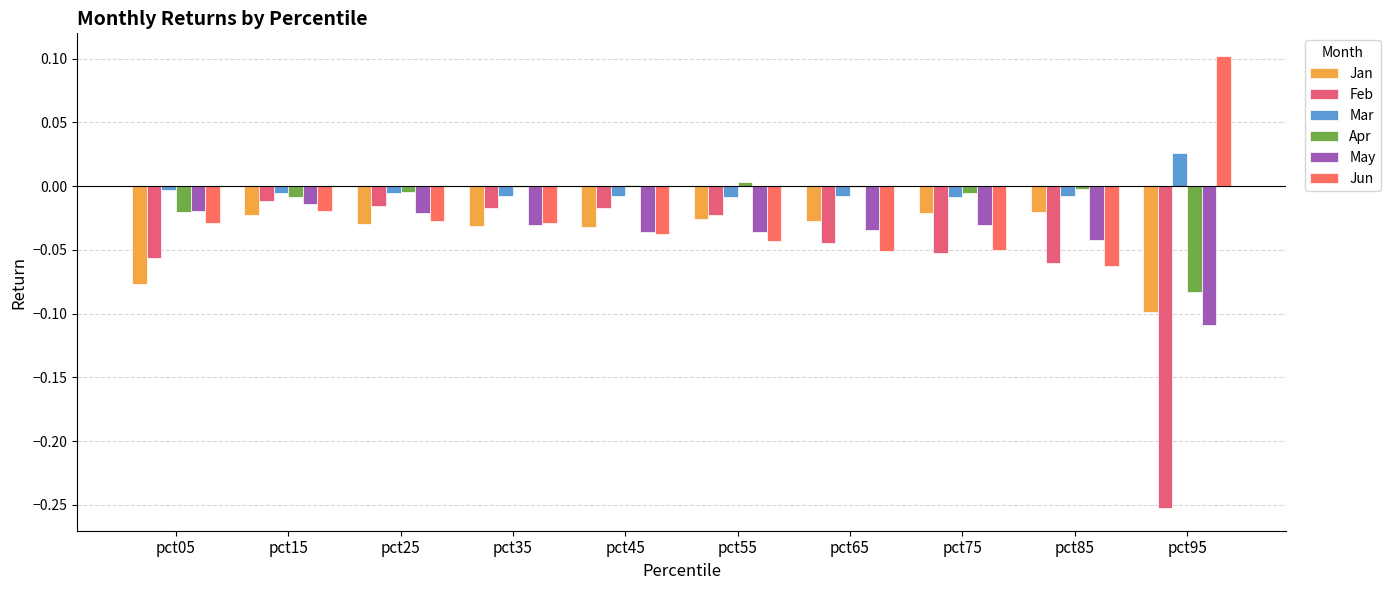

At which label is Jun closest to 0?

pct15